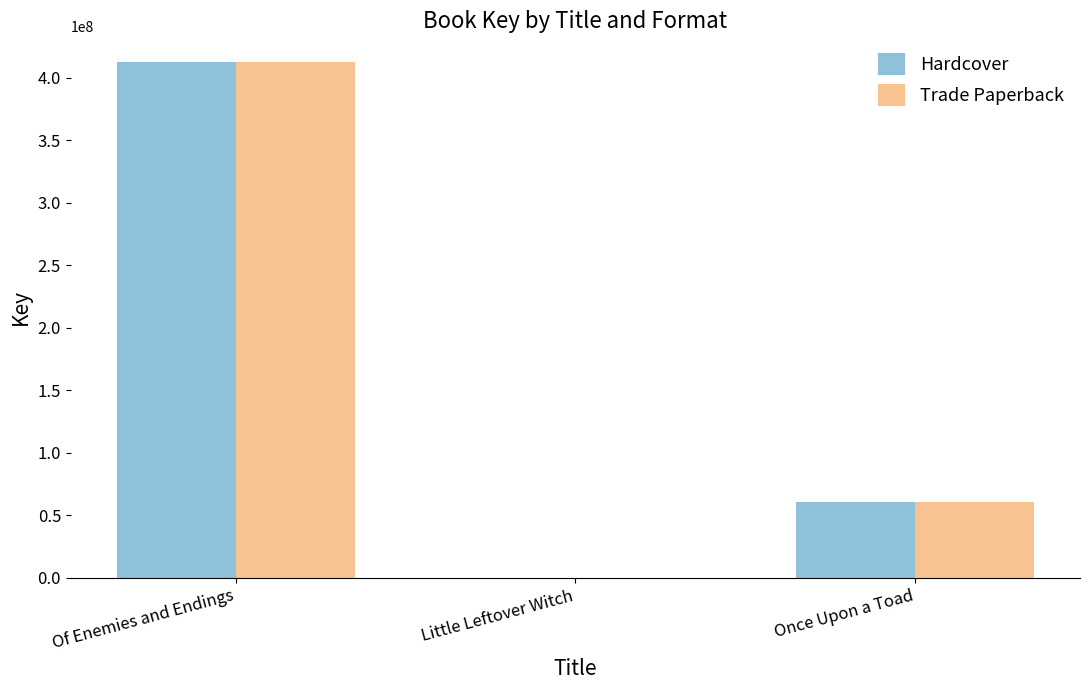

What is the maximum value for Trade Paperback?

412403551